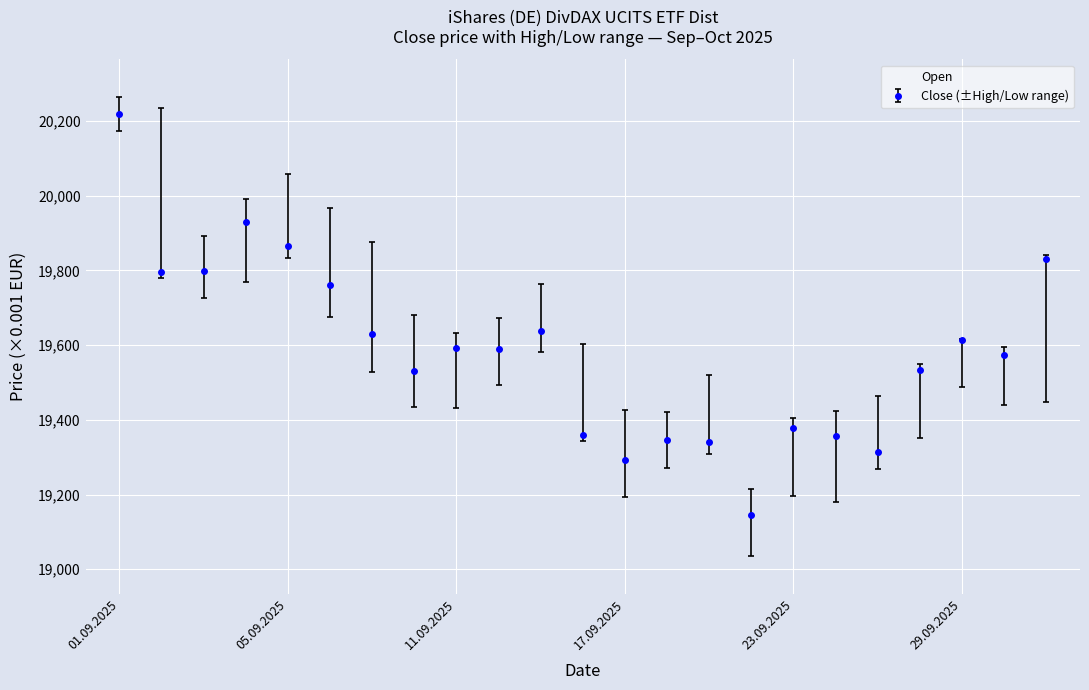

What is the highest value of the Close (±High/Low range) series?

20219